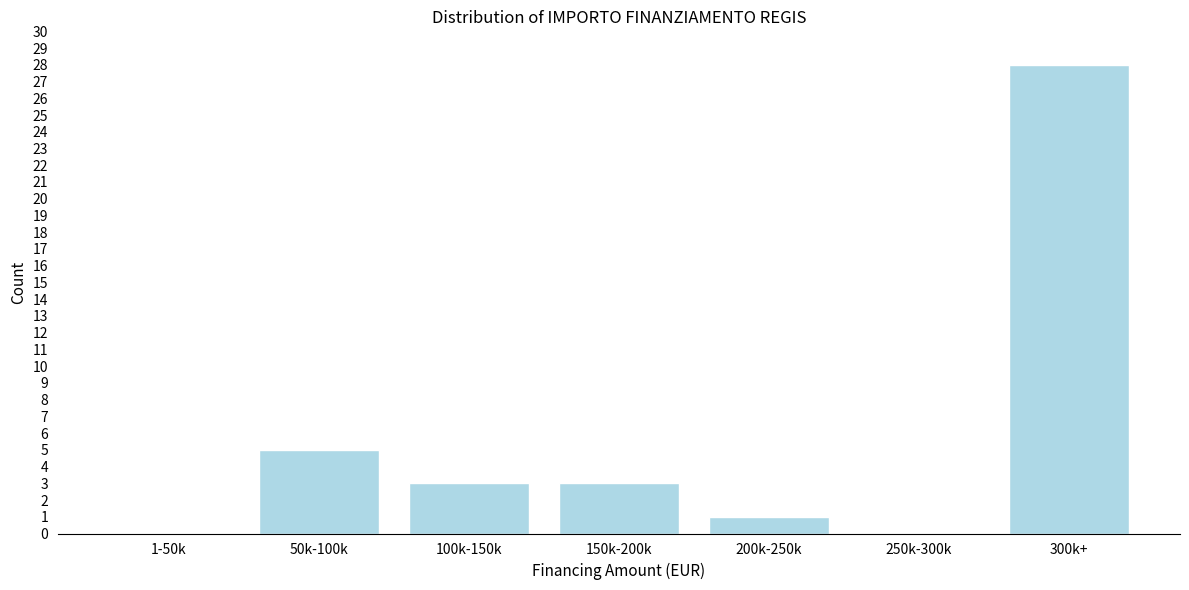

Between 100k-150k and 50k-100k, which is larger?

50k-100k